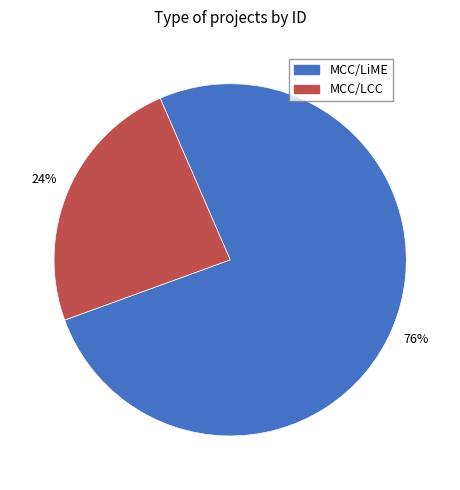

To the nearest percent, what is the average slice percentage?

50%